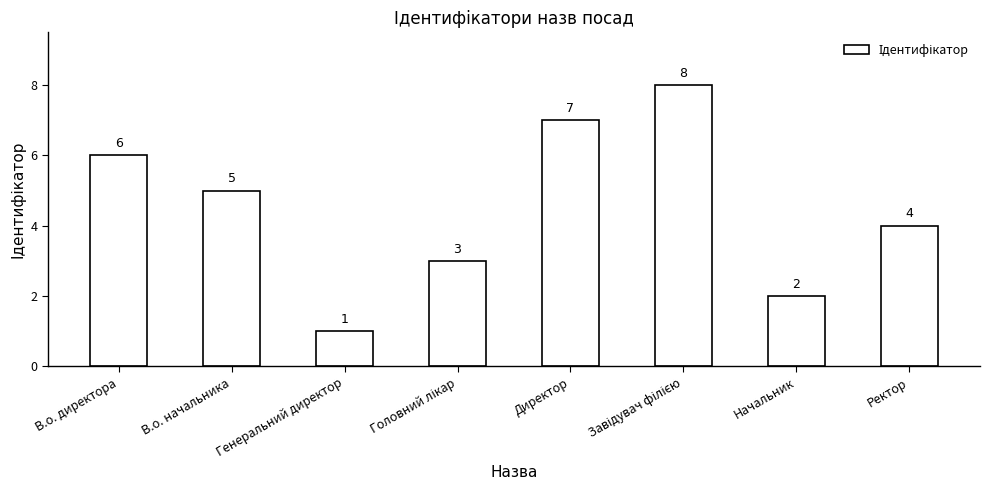

How many bars are there in total?

8